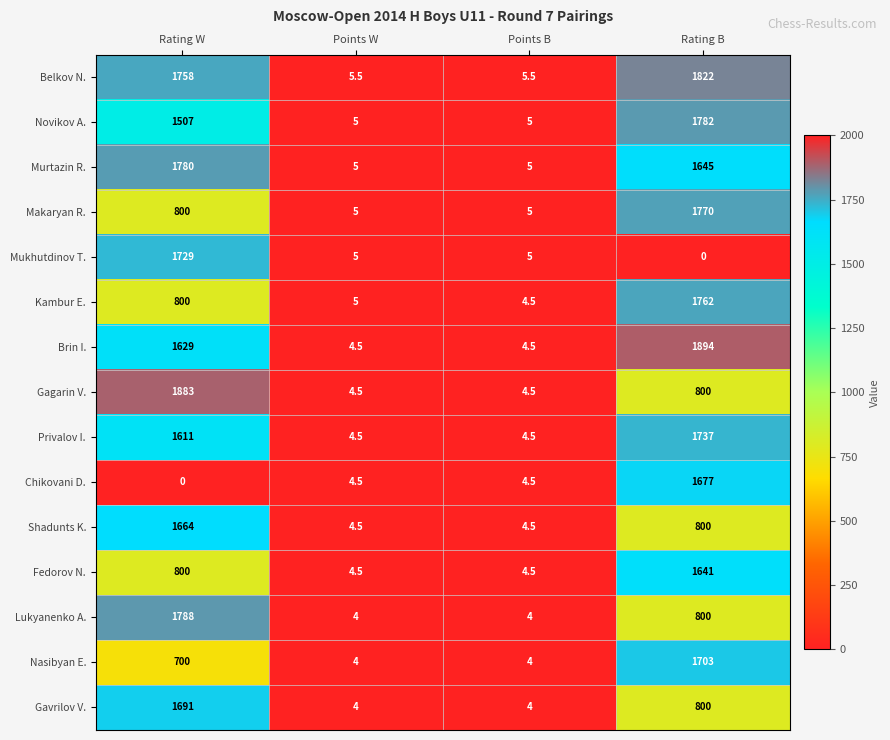

At which label does Nasibyan E. reach its peak?

Rating B